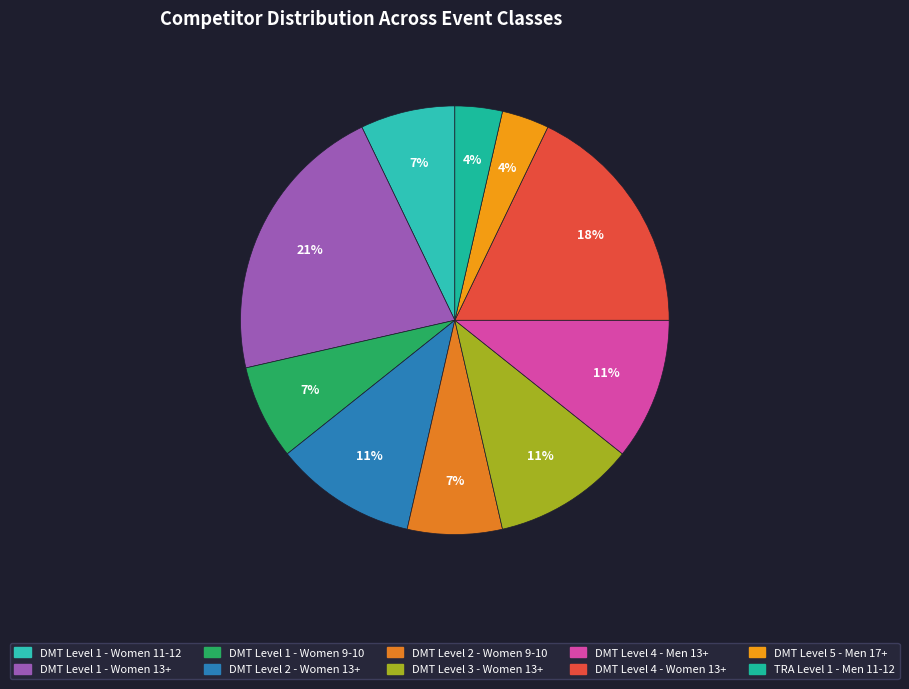

Which slice is the smallest?

DMT Level 5 - Men 17+